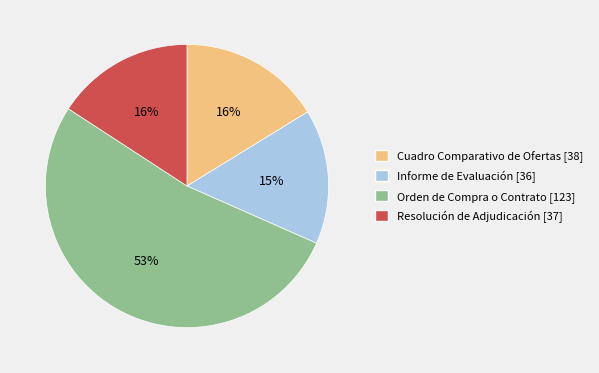

To the nearest percent, what is the combined percentage of Informe de Evaluación [36] and Resolución de Adjudicación [37]?

31%